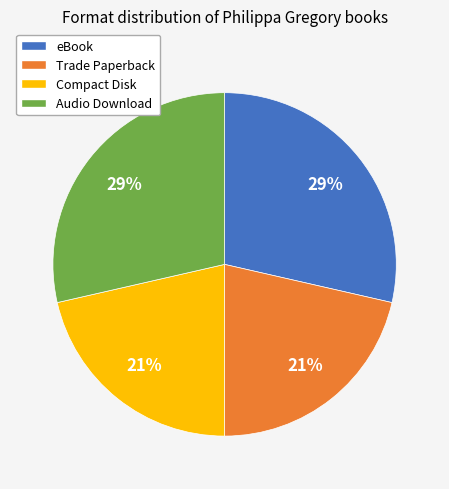

To the nearest percent, what portion does Audio Download represent?

29%